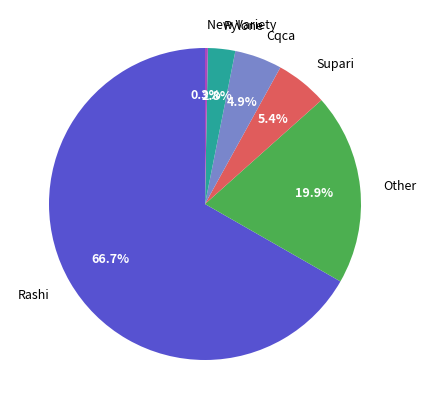

Count the number of slices in the pie.

6